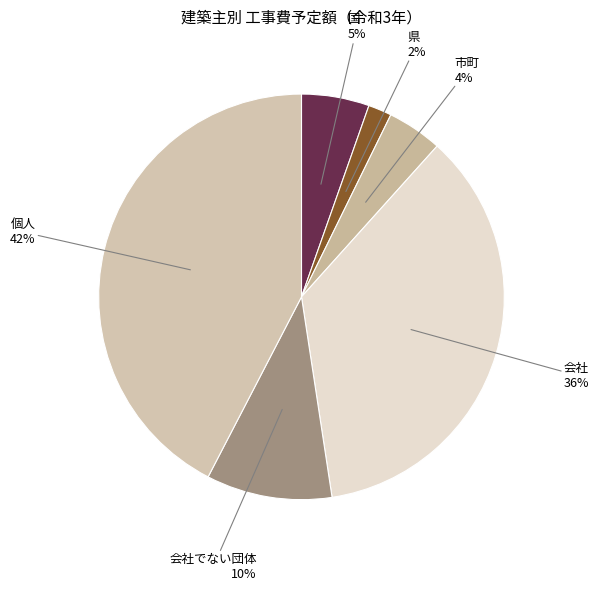

Count the number of slices in the pie.

6